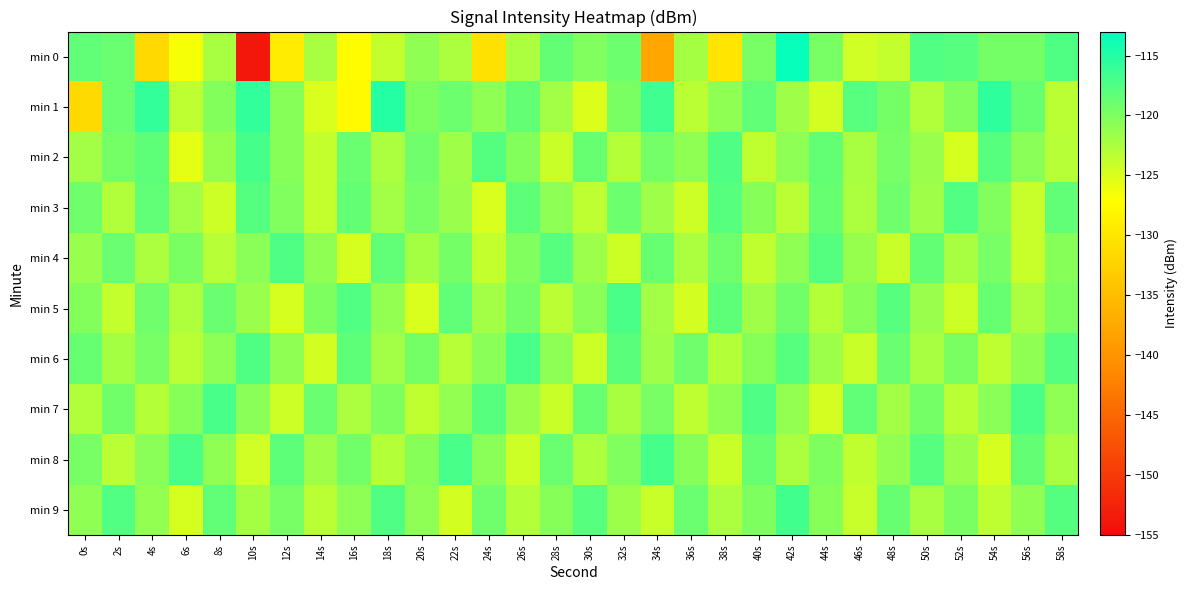

Reading right to left, list all the values displayed in this chart.

min 0: 58s=-117.4	56s=-119.4	54s=-119.5	52s=-117.8	50s=-117.5	48s=-123.7	46s=-124.3	44s=-119.7	42s=-113.4	40s=-119.7	38s=-130.1	36s=-122.0	34s=-137.7	32s=-118.9	30s=-120.1	28s=-118.4	26s=-122.4	24s=-130.6	22s=-122.4	20s=-120.9	18s=-123.8	16s=-127.3	14s=-122.2	12s=-129.4	10s=-153.8	8s=-122.3	6s=-126.5	4s=-131.7	2s=-118.8	0s=-118.4
min 1: 58s=-123.3	56s=-118.7	54s=-115.6	52s=-120.1	50s=-122.8	48s=-119.4	46s=-117.9	44s=-124.5	42s=-121.7	40s=-118.3	38s=-120.9	36s=-123.2	34s=-116.5	32s=-119.8	30s=-125.0	28s=-122.0	26s=-118.5	24s=-121.0	22s=-119.0	20s=-120.0	18s=-115.1	16s=-127.6	14s=-124.9	12s=-120.5	10s=-115.7	8s=-120.3	6s=-123.5	4s=-115.9	2s=-118.8	0s=-131.4
min 2: 58s=-123.1	56s=-120.6	54s=-117.9	52s=-124.8	50s=-121.4	48s=-119.7	46s=-122.2	44s=-118.5	42s=-120.8	40s=-123.6	38s=-117.3	36s=-121.0	34s=-119.4	32s=-122.9	30s=-118.7	28s=-124.1	26s=-120.3	24s=-117.6	22s=-121.8	20s=-119.1	18s=-122.5	16s=-118.9	14s=-123.7	12s=-120.4	10s=-116.8	8s=-121.3	6s=-125.6	4s=-118.2	2s=-119.5	0s=-122.0
min 3: 58s=-118.3	56s=-123.9	54s=-120.2	52s=-117.5	50s=-121.8	48s=-119.1	46s=-122.4	44s=-118.7	42s=-123.2	40s=-120.5	38s=-117.8	36s=-124.2	34s=-121.7	32s=-119.0	30s=-123.5	28s=-120.8	26s=-118.1	24s=-124.9	22s=-121.4	20s=-119.7	18s=-122.0	16s=-118.5	14s=-123.8	12s=-120.1	10s=-117.6	8s=-124.3	6s=-121.9	4s=-118.4	2s=-122.7	0s=-119.2
min 4: 58s=-120.4	56s=-123.9	54s=-119.6	52s=-122.2	50s=-118.5	48s=-124.0	46s=-121.3	44s=-117.6	42s=-120.9	40s=-123.6	38s=-119.2	36s=-122.5	34s=-118.7	32s=-124.3	30s=-121.6	28s=-117.9	26s=-120.2	24s=-123.8	22s=-119.5	20s=-122.1	18s=-118.4	16s=-124.7	14s=-121.0	12s=-117.3	10s=-120.6	8s=-123.1	6s=-119.8	4s=-122.4	2s=-118.9	0s=-121.5
min 5: 58s=-119.9	56s=-122.4	54s=-118.7	52s=-124.2	50s=-121.5	48s=-117.8	46s=-120.5	44s=-123.0	42s=-119.3	40s=-121.8	38s=-118.1	36s=-124.6	34s=-121.9	32s=-117.2	30s=-120.7	28s=-123.2	26s=-119.5	24s=-122.0	22s=-118.3	20s=-124.9	18s=-121.2	16s=-117.5	14s=-120.0	12s=-124.7	10s=-121.4	8s=-118.9	6s=-122.6	4s=-119.1	2s=-123.8	0s=-120.3
min 6: 58s=-117.7	56s=-121.0	54s=-123.5	52s=-119.8	50s=-122.3	48s=-118.8	46s=-124.1	44s=-121.6	42s=-117.9	40s=-120.4	38s=-122.9	36s=-119.2	34s=-121.7	32s=-118.0	30s=-124.3	28s=-120.8	26s=-117.1	24s=-120.6	22s=-123.1	20s=-119.4	18s=-121.9	16s=-118.2	14s=-124.5	12s=-121.0	10s=-117.3	8s=-120.8	6s=-123.3	4s=-119.6	2s=-122.1	0s=-118.6
min 7: 58s=-120.9	56s=-117.2	54s=-120.7	52s=-123.2	50s=-119.5	48s=-122.0	46s=-118.3	44s=-124.6	42s=-121.1	40s=-117.4	38s=-120.9	36s=-123.4	34s=-119.7	32s=-122.2	30s=-118.7	28s=-124.0	26s=-121.5	24s=-117.8	22s=-121.1	20s=-123.6	18s=-119.9	16s=-122.4	14s=-118.9	12s=-124.2	10s=-120.7	8s=-117.0	6s=-120.5	4s=-123.0	2s=-119.3	0s=-122.8
min 8: 58s=-122.2	56s=-118.5	54s=-124.8	52s=-121.5	50s=-117.8	48s=-121.1	46s=-123.6	44s=-119.9	42s=-122.4	40s=-118.7	38s=-124.0	36s=-120.5	34s=-116.8	32s=-120.1	30s=-122.6	28s=-118.9	26s=-124.2	24s=-120.7	22s=-117.0	20s=-120.5	18s=-123.0	16s=-119.3	14s=-121.8	12s=-118.1	10s=-124.4	8s=-120.9	6s=-117.2	4s=-120.7	2s=-123.2	0s=-119.7
min 9: 58s=-117.7	56s=-121.0	54s=-123.5	52s=-119.8	50s=-122.3	48s=-118.6	46s=-123.9	44s=-120.4	42s=-116.7	40s=-120.0	38s=-122.5	36s=-118.8	34s=-124.1	32s=-121.6	30s=-117.9	28s=-120.4	26s=-122.9	24s=-119.2	22s=-124.5	20s=-121.0	18s=-117.3	16s=-120.8	14s=-123.3	12s=-119.6	10s=-122.1	8s=-118.4	6s=-124.7	4s=-121.2	2s=-117.5	0s=-121.0